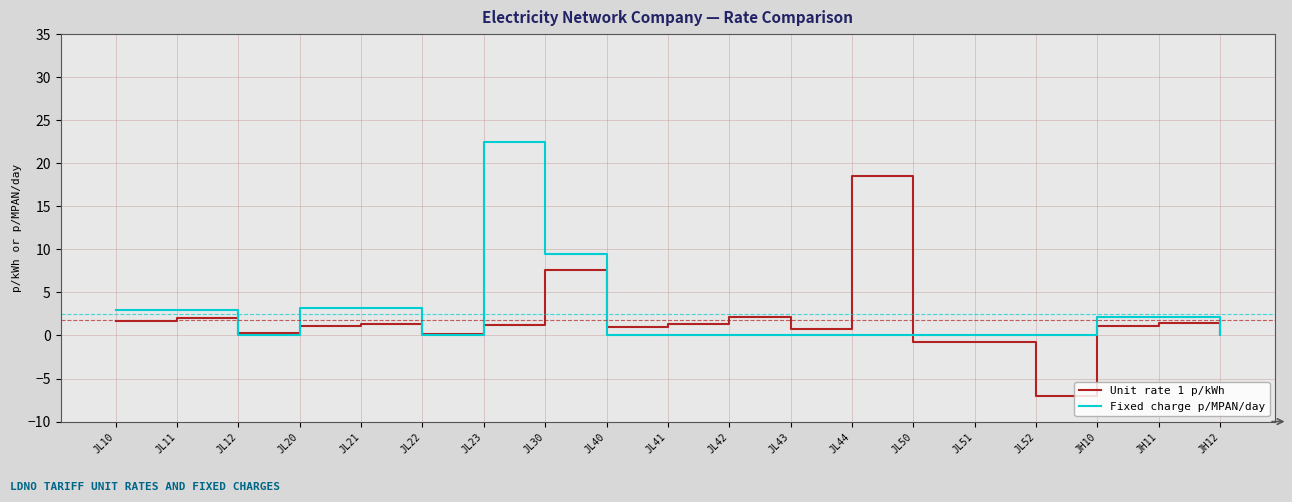

At which label does Unit rate 1 p/kWh first exceed 1?

JL10